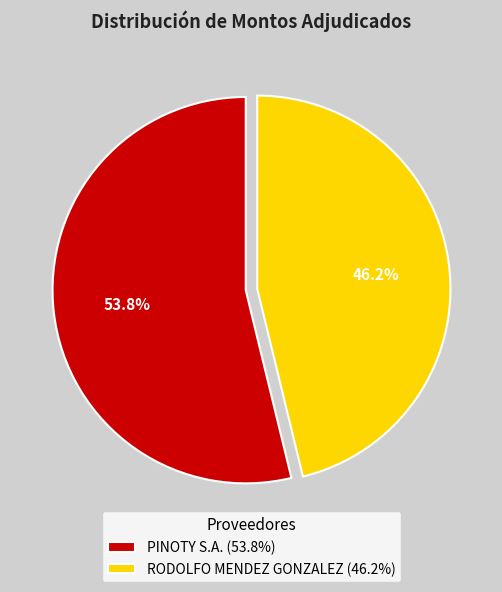

Count the number of slices in the pie.

2